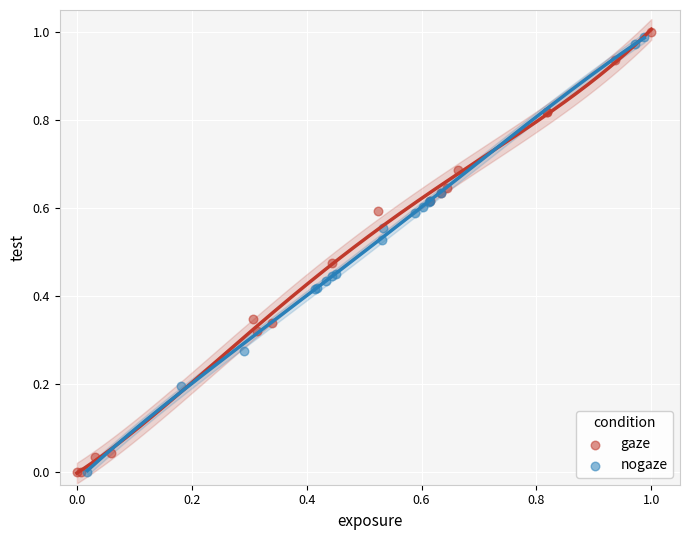

What are all the series names shown in the legend?

gaze, nogaze